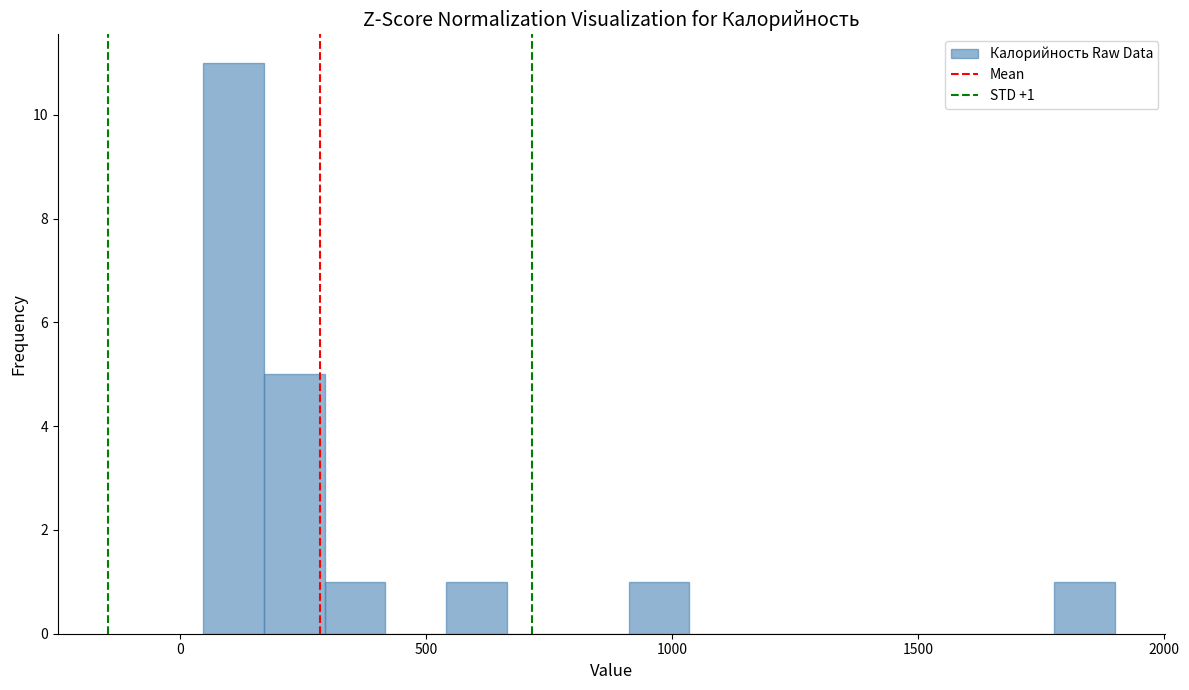

Around what value on the x-axis is the tallest bar? Give the approximate position of its centre, as read against the axis.

100